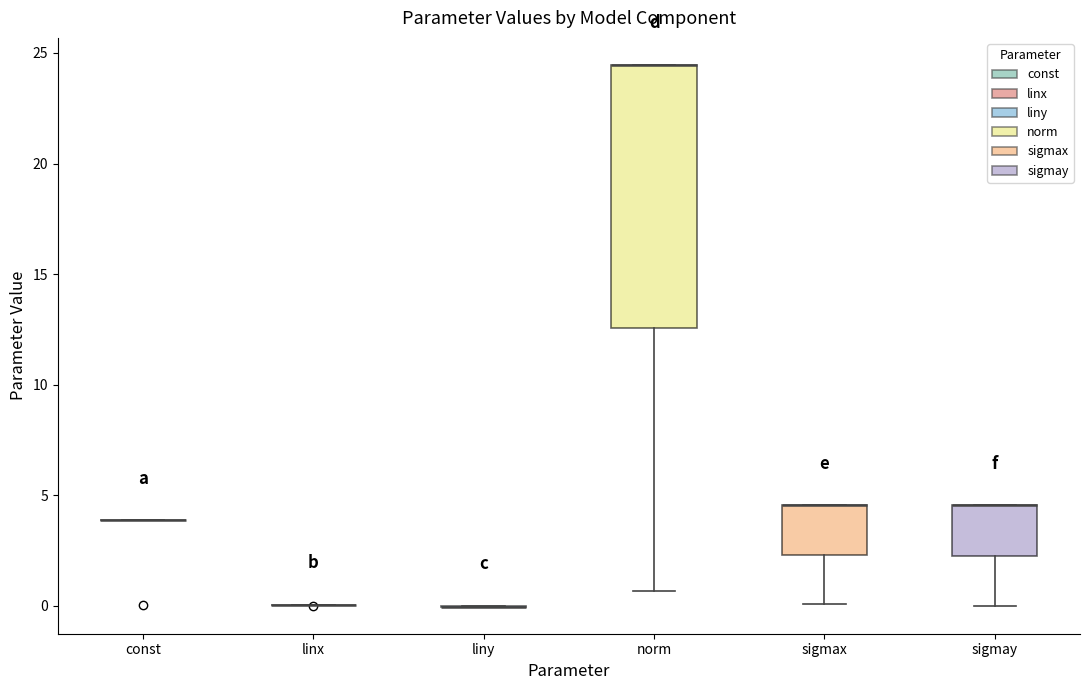

Reading left to right, read every box against the y-axis: the position of its median line, the range the box covers, and the ends of its whiskers. The values are not printed on the chart, so give them approximately, as read against the axis.

const: box collapsed to a line at 4.0, whiskers 4.0 to 4.0
linx: box collapsed to a line at 0.0, whiskers 0.0 to 0.0
liny: box collapsed to a line at 0.0, whiskers 0.0 to 0.0
norm: median 24.5 (drawn on the box's upper edge), box 12.5 to 24.5, whiskers 0.5 to 24.5
sigmax: median 4.5 (drawn on the box's upper edge), box 2.5 to 4.5, whiskers 0.0 to 4.5
sigmay: median 4.5 (drawn on the box's upper edge), box 2.5 to 4.5, whiskers 0.0 to 4.5